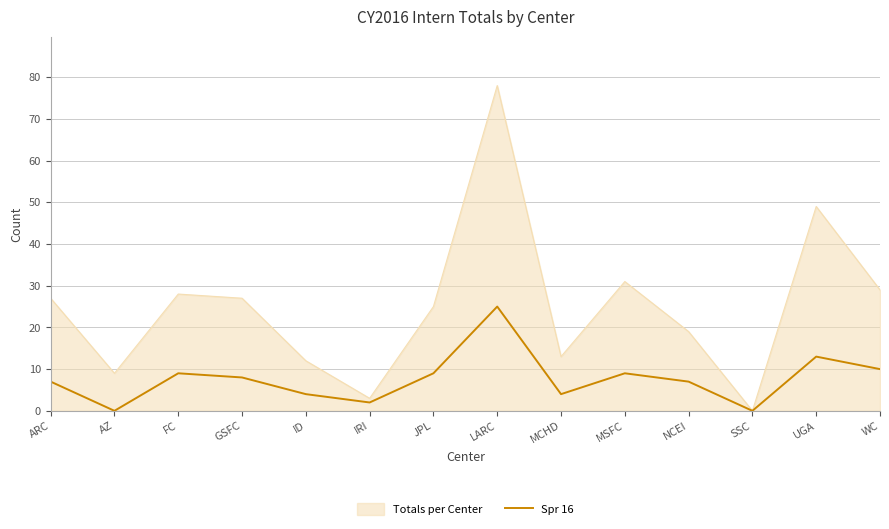

List the series in order of their overall mean, highest first.

Totals per Center, Spr 16